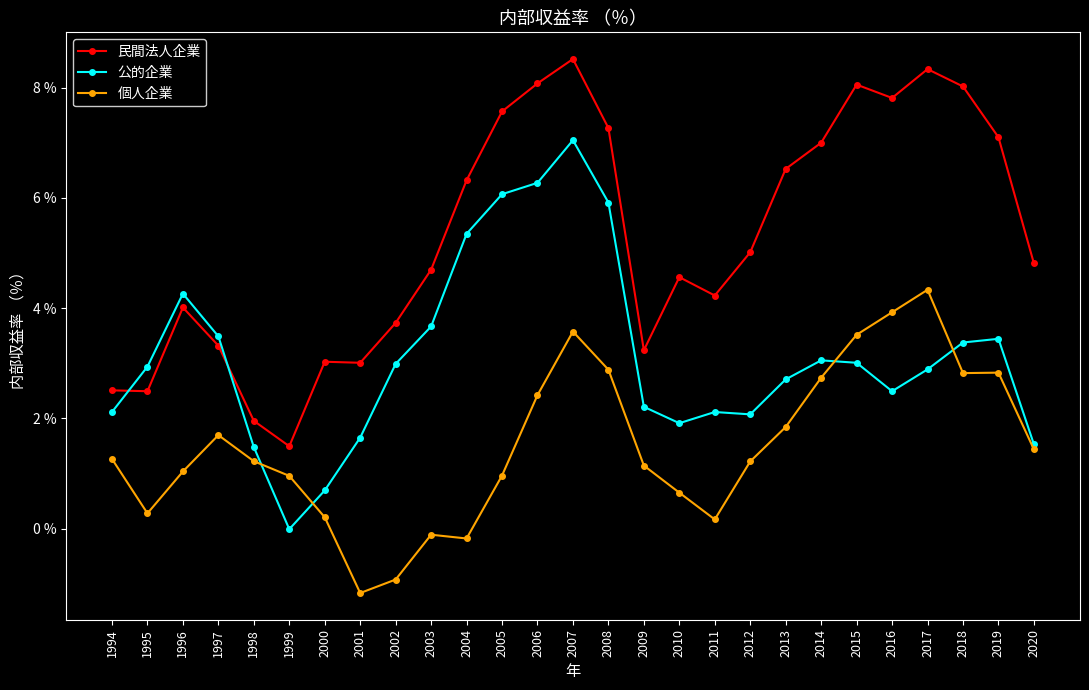

What is the minimum value for 民間法人企業?

1.5